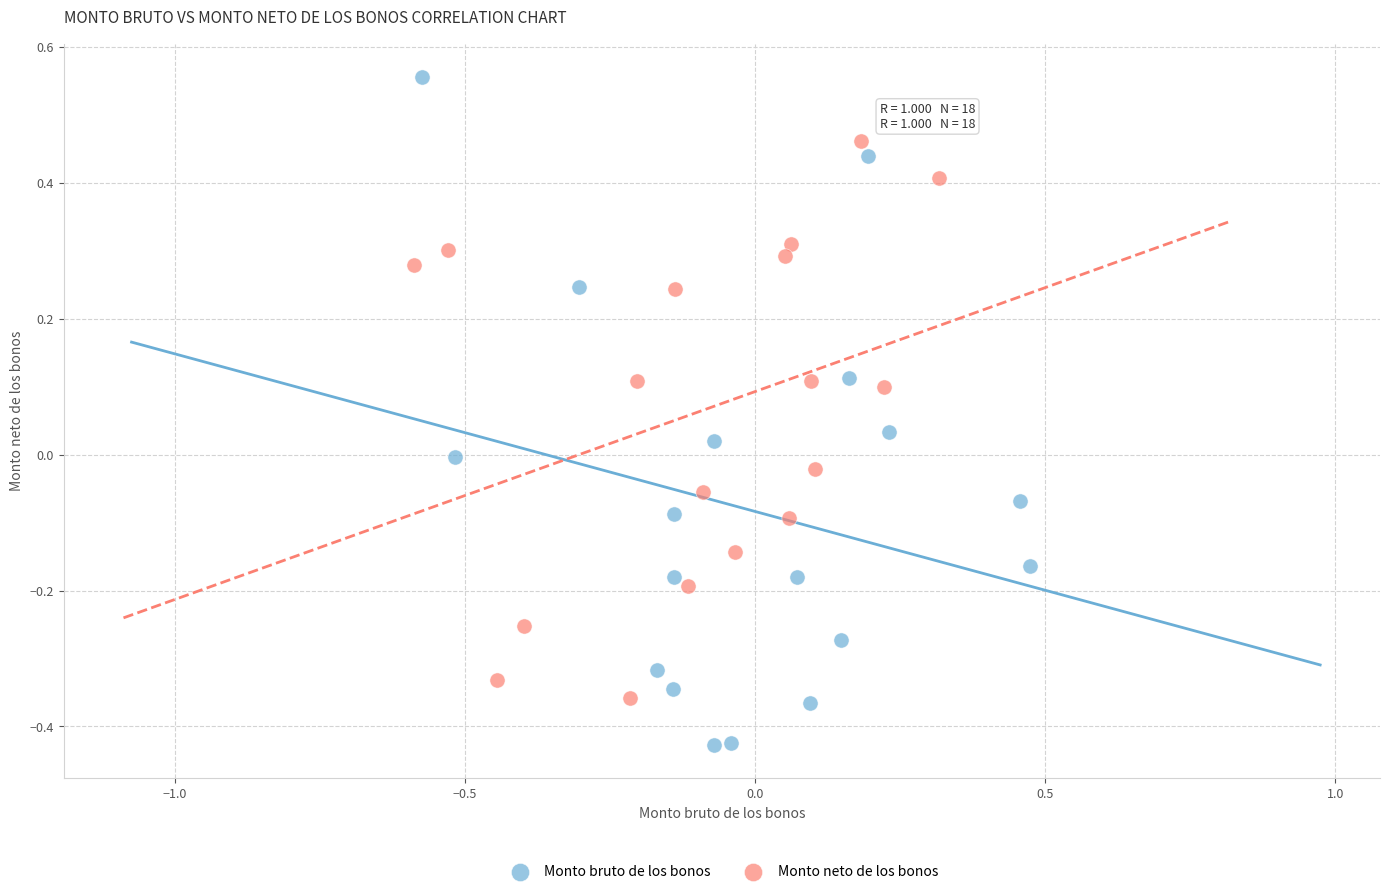

Which series contains the highest Y value?

Monto bruto de los bonos